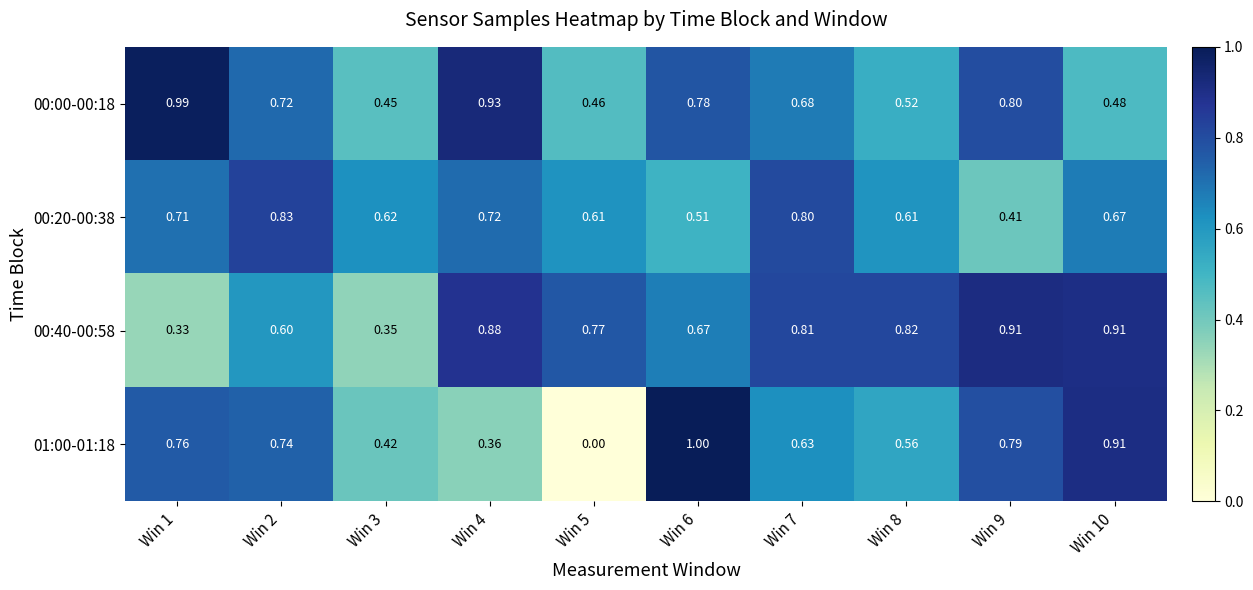

Rank the series at Win 5 from lowest to highest value.

01:00-01:18, 00:00-00:18, 00:20-00:38, 00:40-00:58